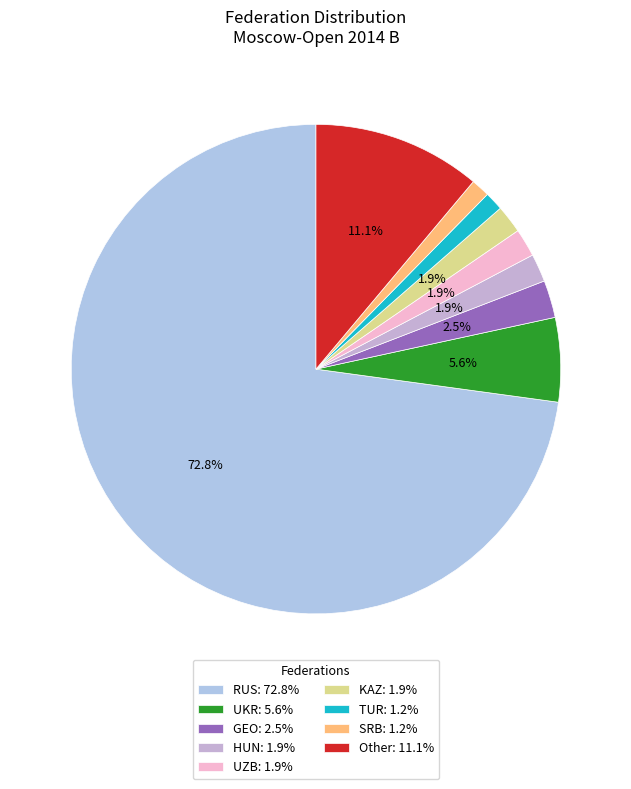

How many segments does this pie chart have?

9